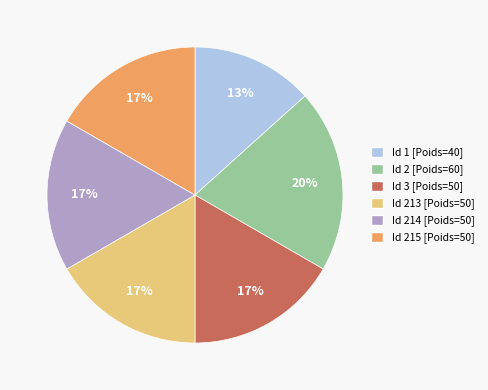

Is there a majority slice in this chart?

No